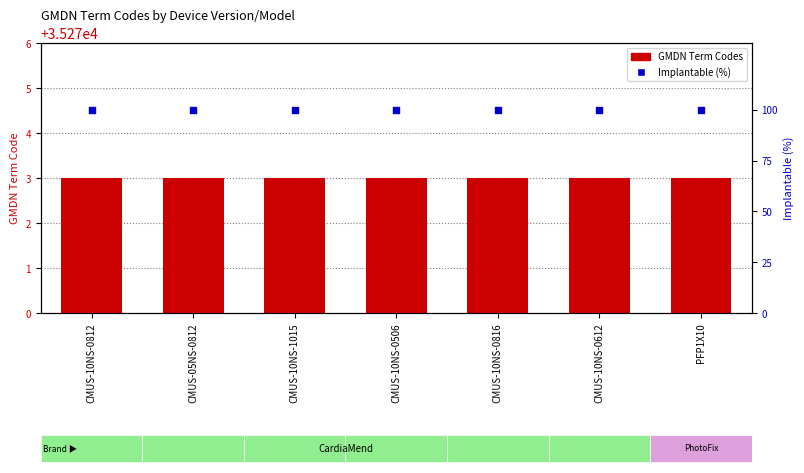

Which series has the largest total across all categories?

GMDN Term Codes